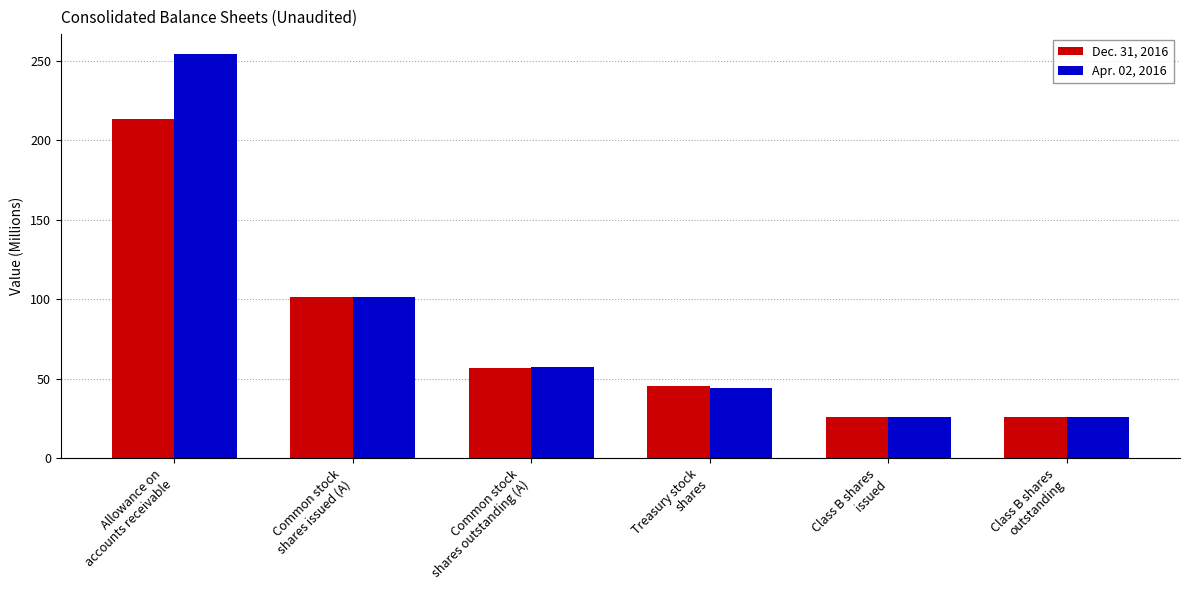

How many bars are there in total?

12